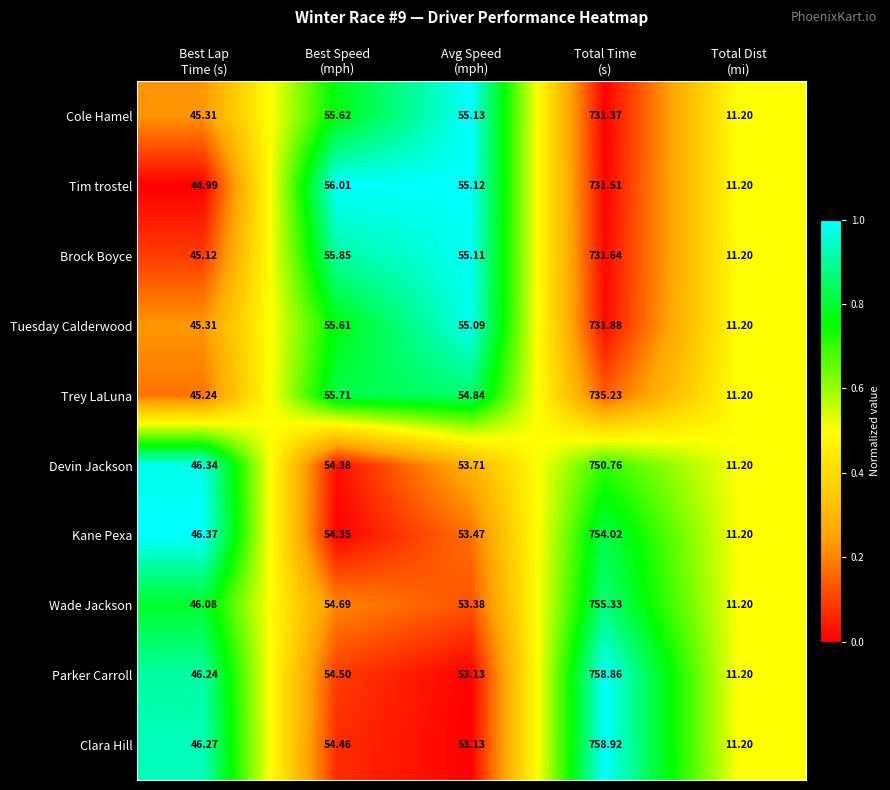

Which series has the largest total across all categories?

Clara Hill